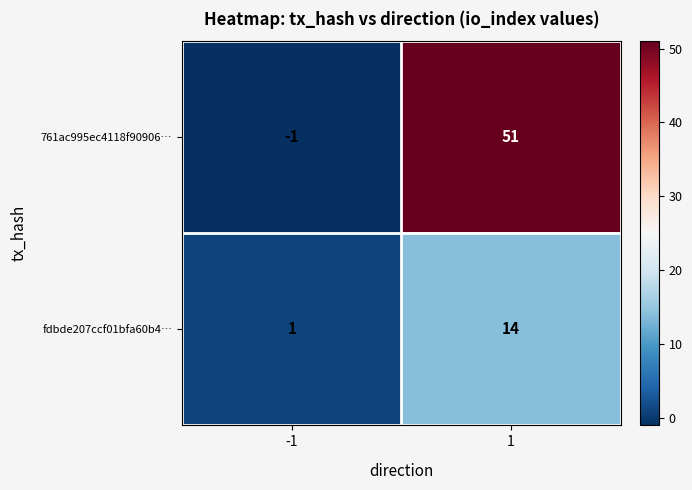

Between -1 and 1, which series saw the biggest shift?

761ac995ec4118f90906…